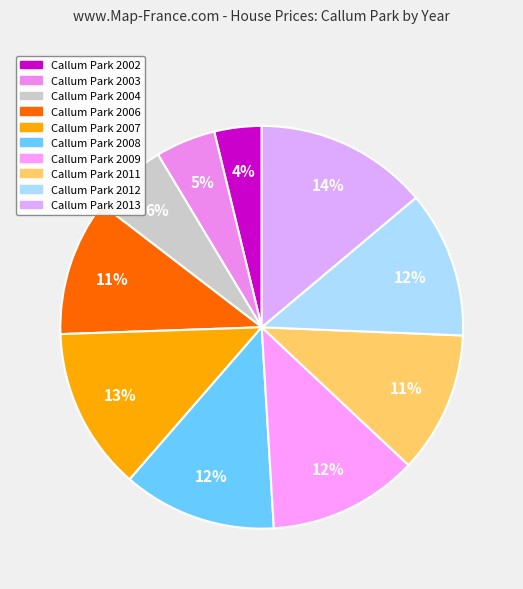

How many segments does this pie chart have?

10